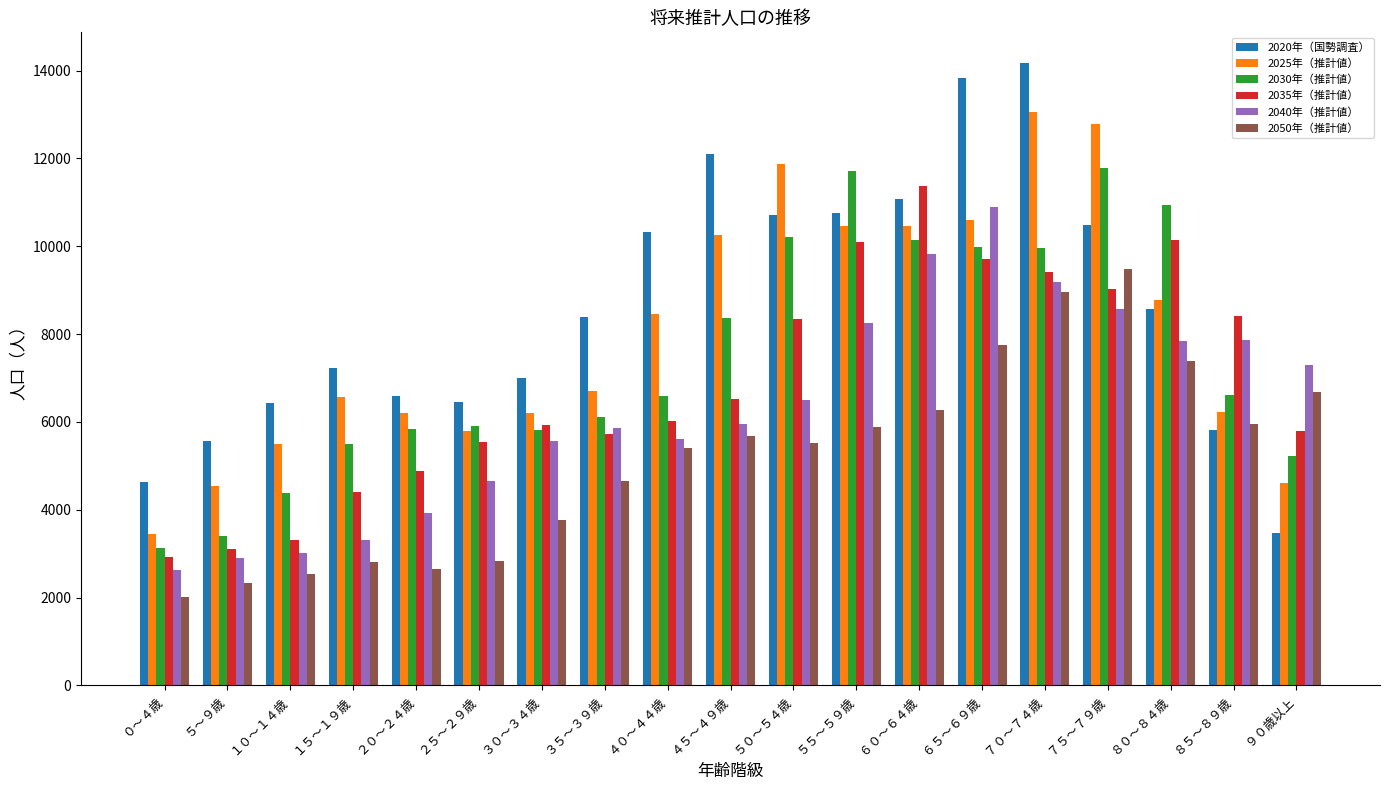

What is the spread (max minus min) of values at ９０歳以上?

3823.7